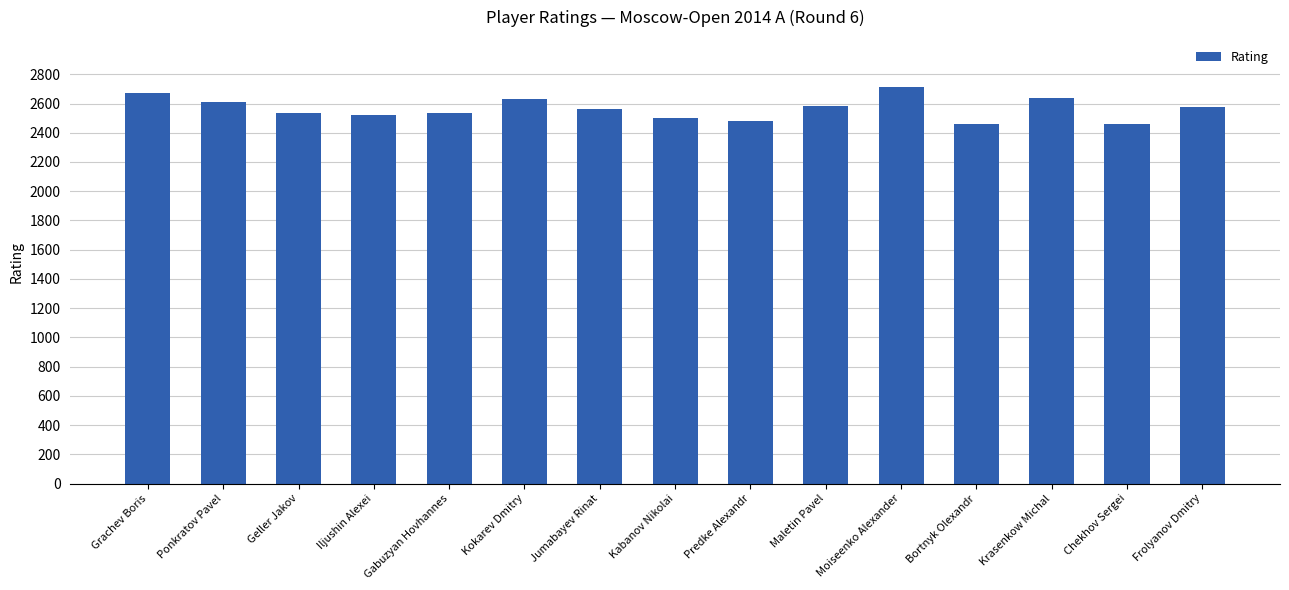

What position from the left is Krasenkow Michal?

13